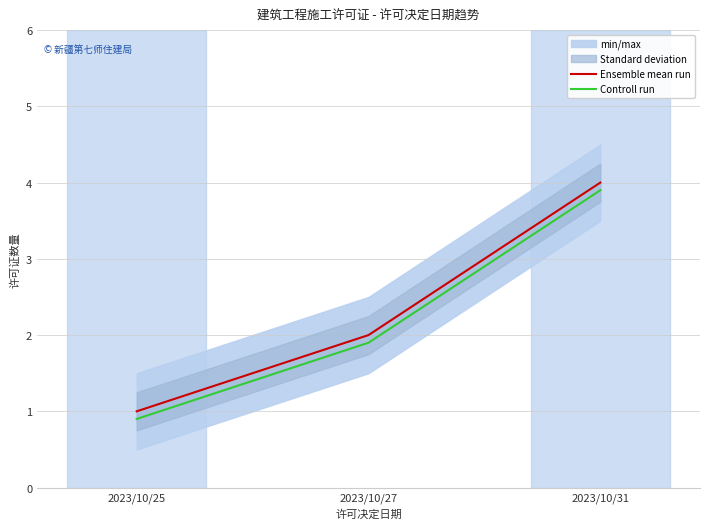

The value of Controll run at 2023/10/27 is 1.1. True or false?

False